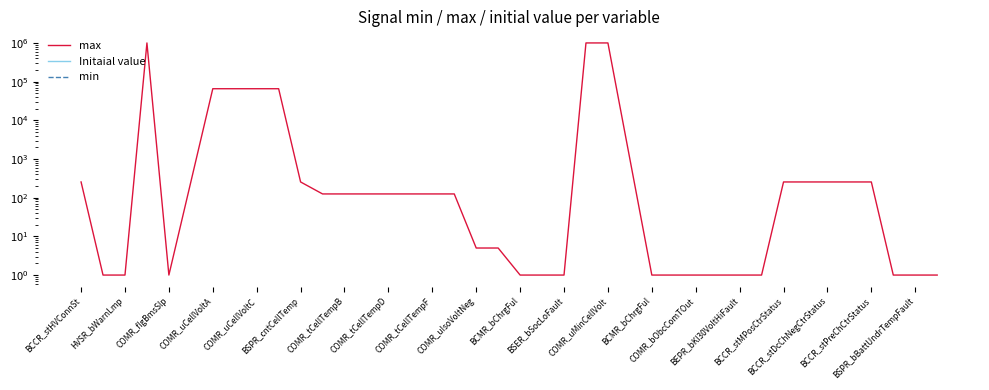

Does the chart have visible grid lines?

No